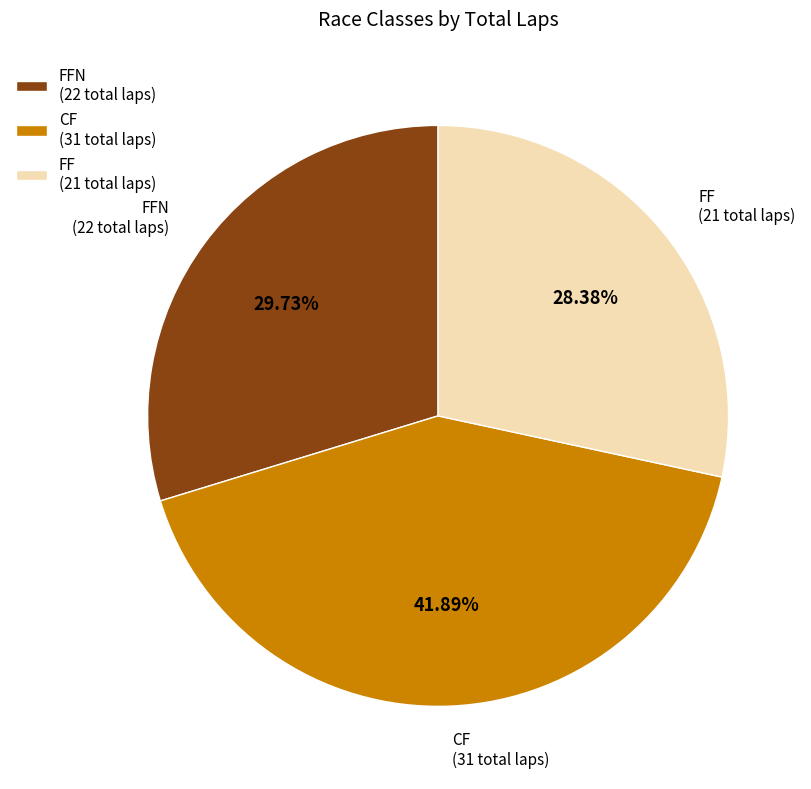

Between FFN and FF, which is larger?

FFN